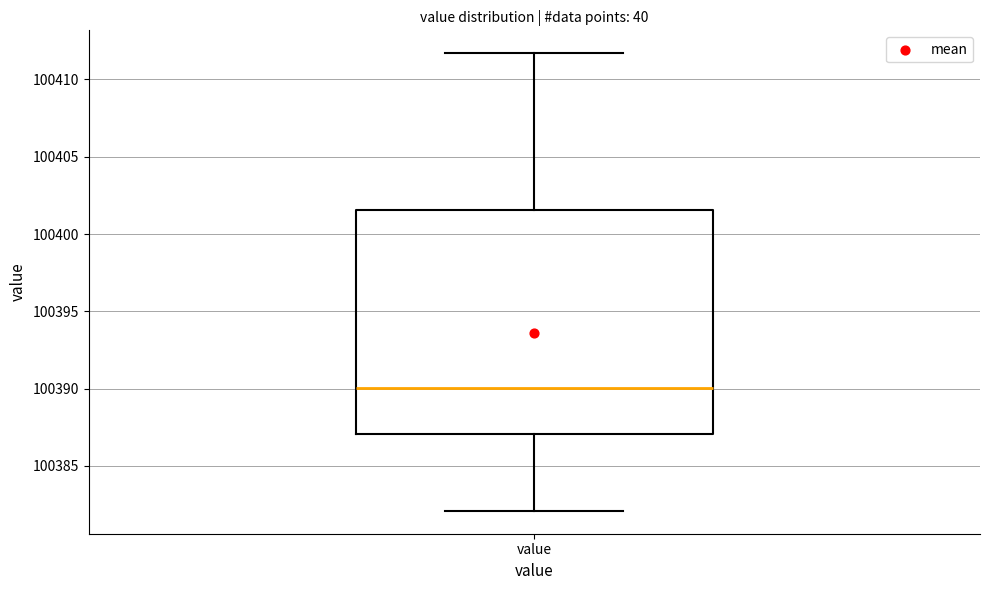

Where does the median line of the box for value sit on the y-axis? The values are not printed on the chart, so give them approximately, as read against the axis.

100390.0